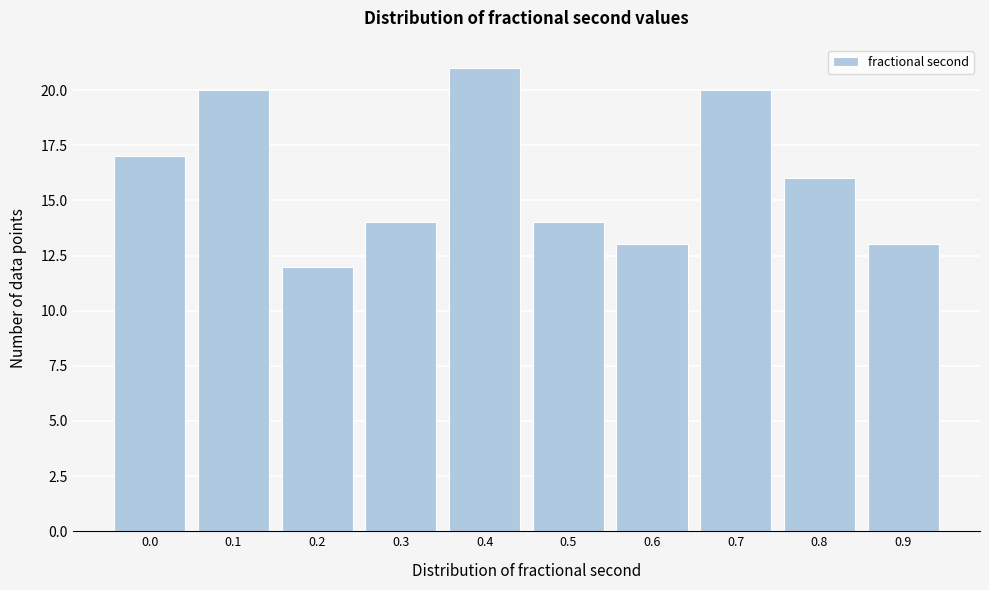

Reading left to right, what are all the values shown in this chart?

17	20	12	14	21	14	13	20	16	13